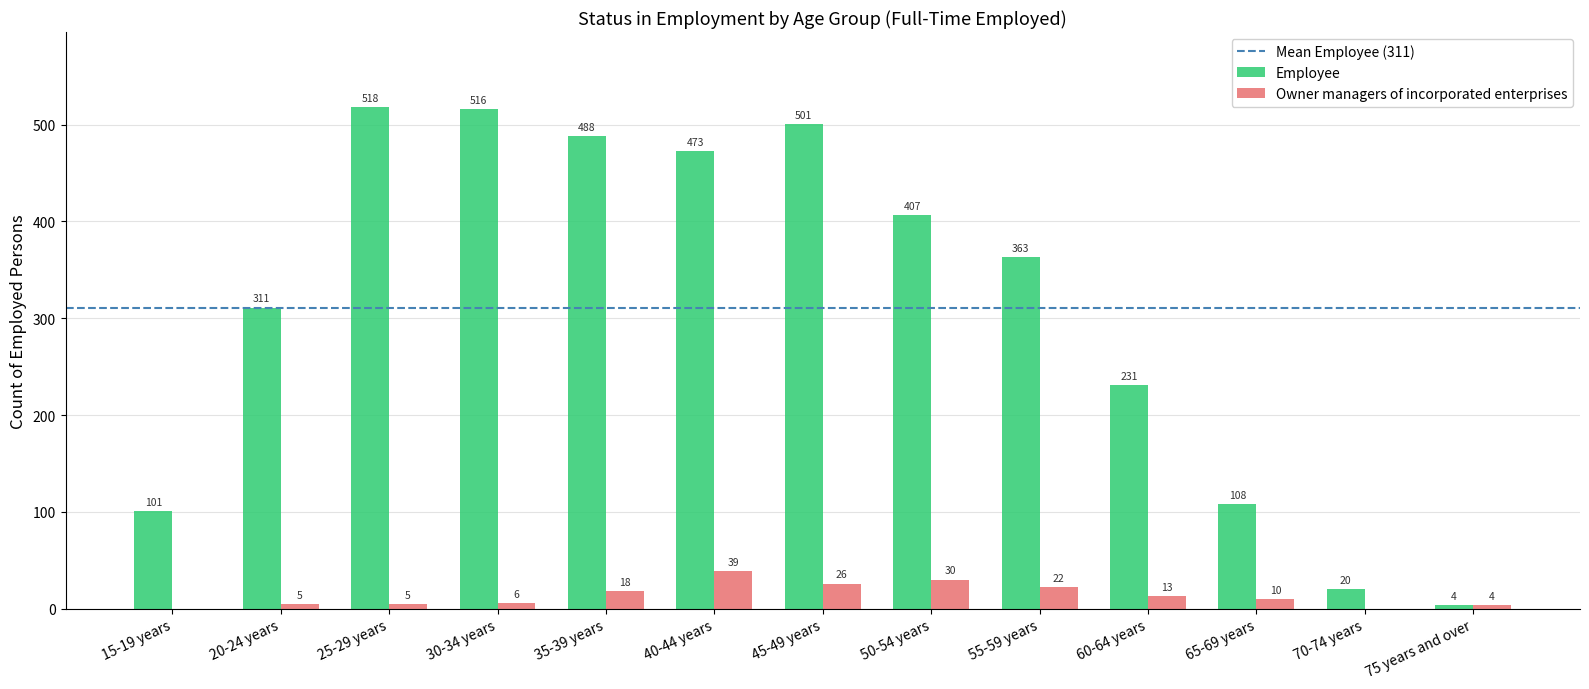

Reading left to right, extract all data points from this chart.

Employee: 15-19 years=101	20-24 years=311	25-29 years=518	30-34 years=516	35-39 years=488	40-44 years=473	45-49 years=501	50-54 years=407	55-59 years=363	60-64 years=231	65-69 years=108	70-74 years=20	75 years and over=4
Owner managers of incorporated enterprises: 15-19 years=0	20-24 years=5	25-29 years=5	30-34 years=6	35-39 years=18	40-44 years=39	45-49 years=26	50-54 years=30	55-59 years=22	60-64 years=13	65-69 years=10	70-74 years=0	75 years and over=4